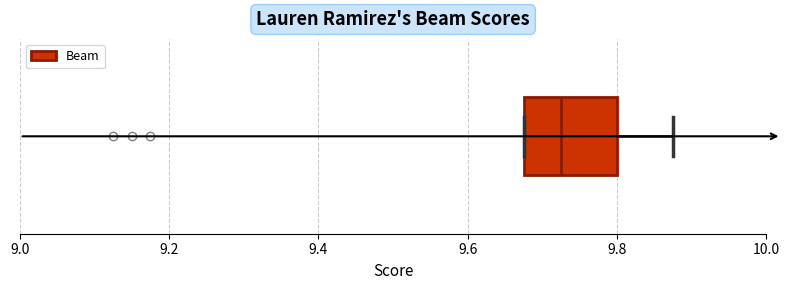

Transcribe this box plot: give where the median line is, the range the box spans, and where the two whiskers end, as read against the x-axis. The values are not printed on the chart, so give them approximately, as read against the axis.

median 9.72, box 9.68 to 9.80, whiskers 9.68 to 9.88